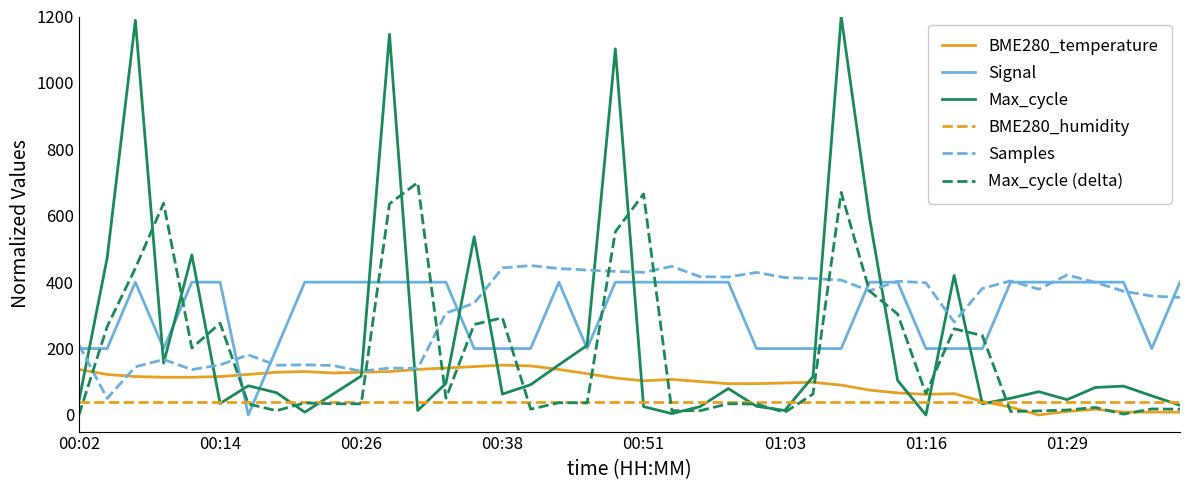

What is the maximum value shown in the chart?

1200.0